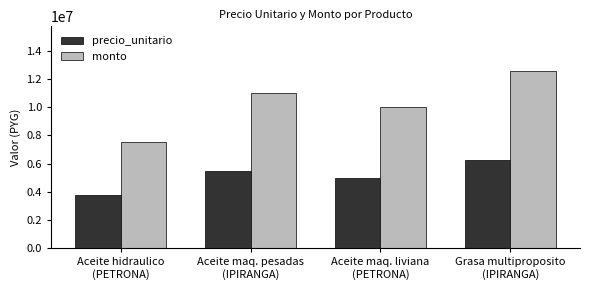

What is the sum of all monto values?

41140000